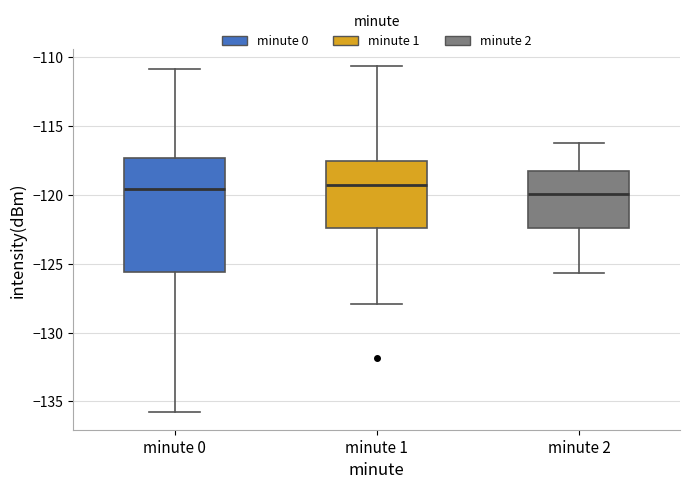

Reading left to right, read every box against the y-axis: the position of its median line, the range the box covers, and the ends of its whiskers. The values are not printed on the chart, so give them approximately, as read against the axis.

minute 0: median -119.5, box -125.5 to -117.5, whiskers -136.0 to -111.0
minute 1: median -119.5, box -122.5 to -117.5, whiskers -128.0 to -110.5
minute 2: median -120.0, box -122.5 to -118.0, whiskers -125.5 to -116.0